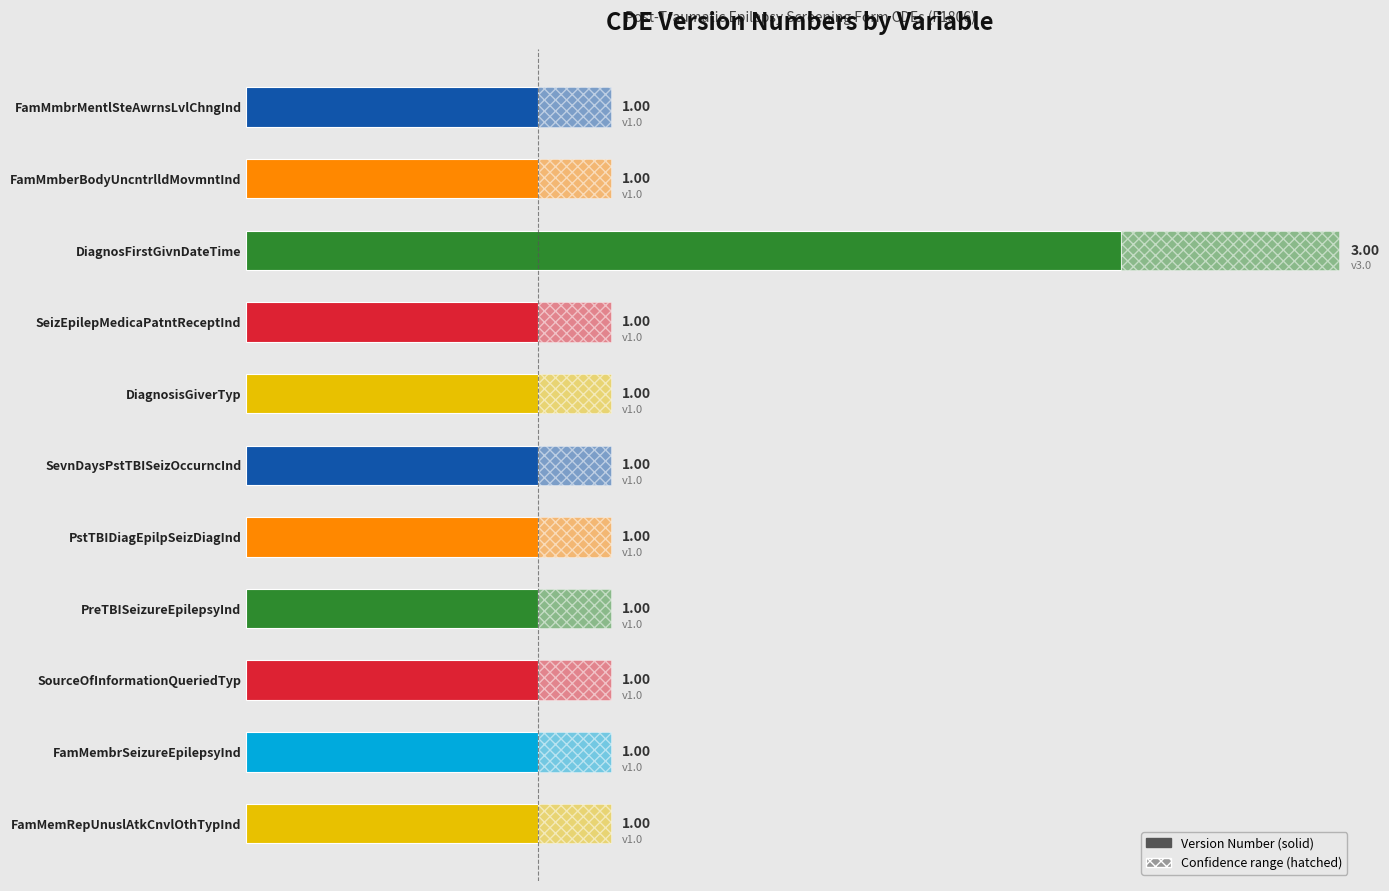

The chart shows a value of 1 at SeizEpilepMedicaPatntReceptInd. True or false?

True